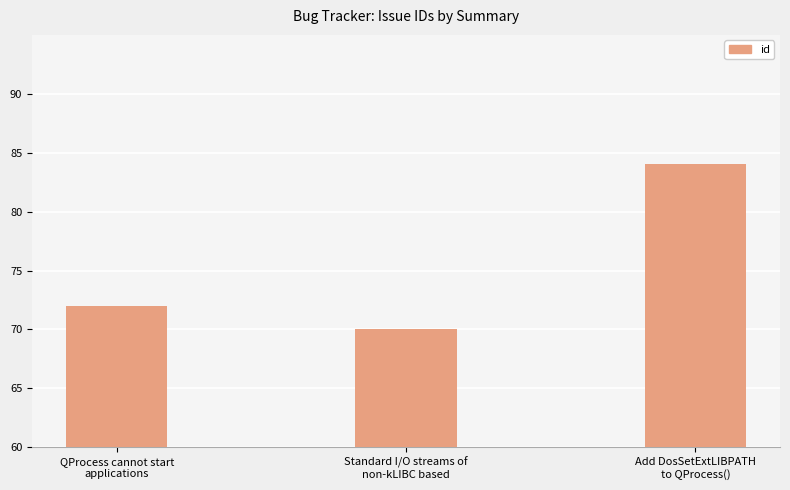

Is it true that the value at Add DosSetExtLIBPATH
to QProcess() is 84?

True